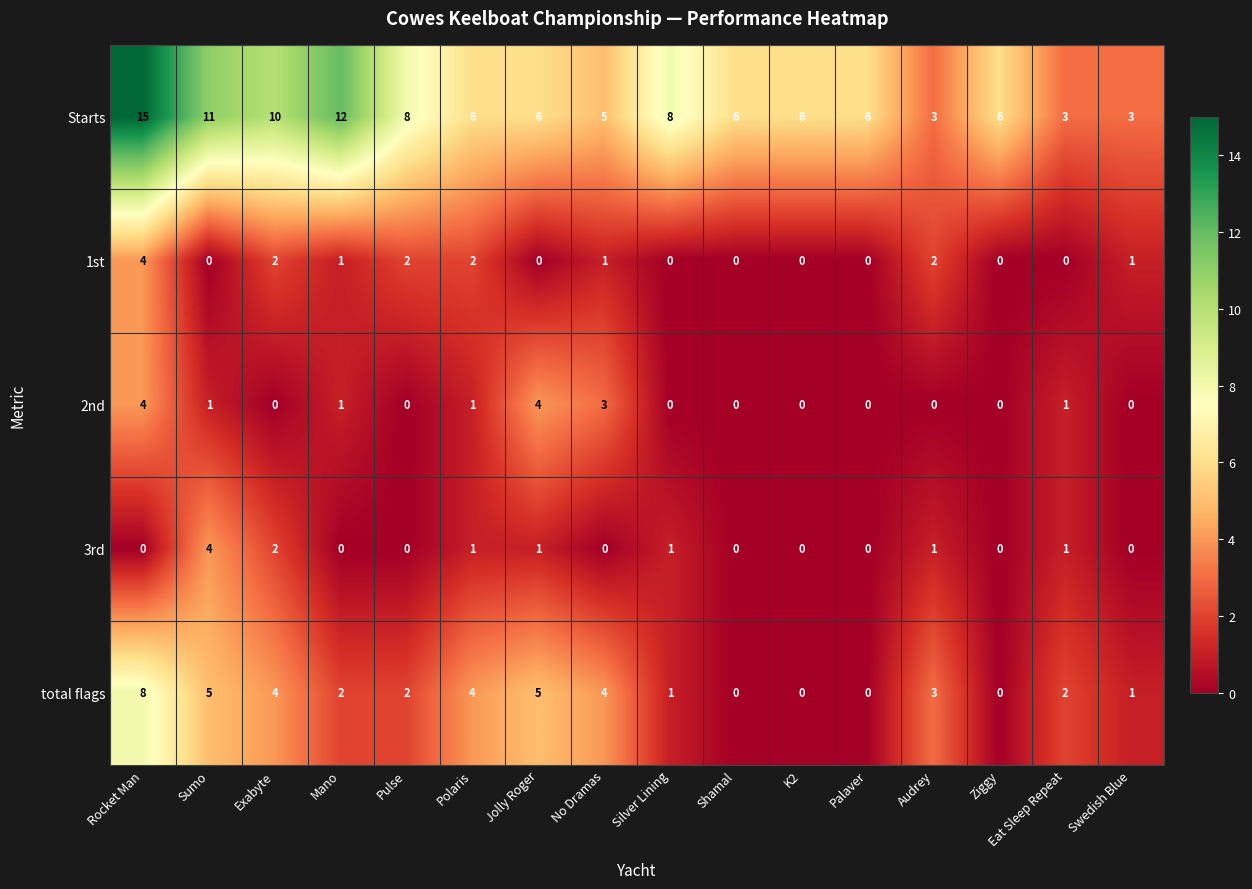

At which category does the chart reach its peak across all series?

Rocket Man